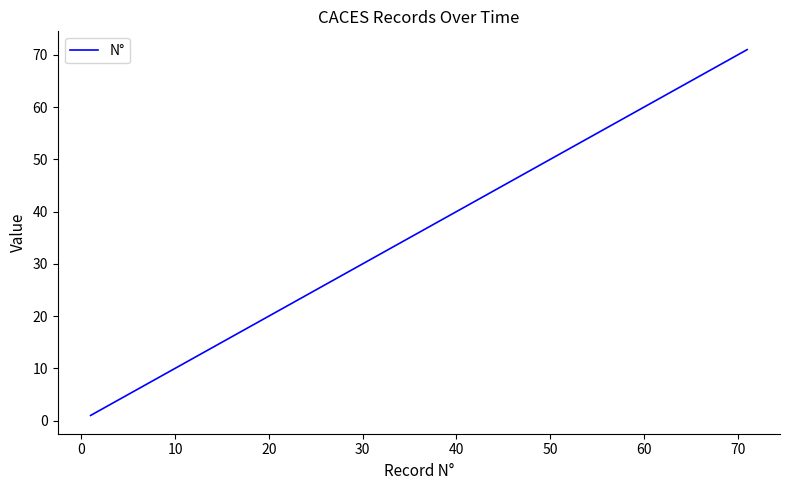

What is the difference between the second highest and minimum values?

69